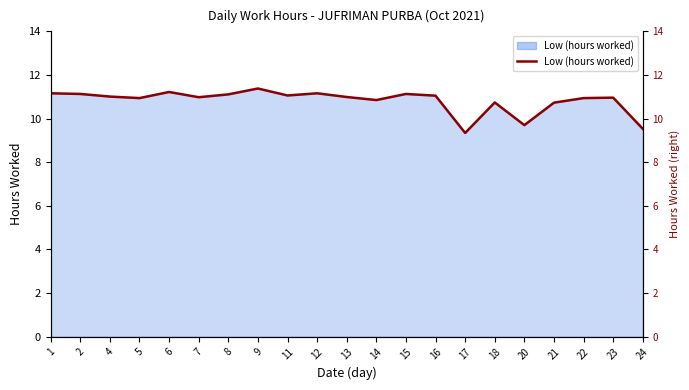

List the labels in order of value, largest first.

9, 6, 1, 12, 2, 15, 8, 11, 16, 4, 13, 7, 23, 5, 22, 14, 18, 21, 20, 24, 17